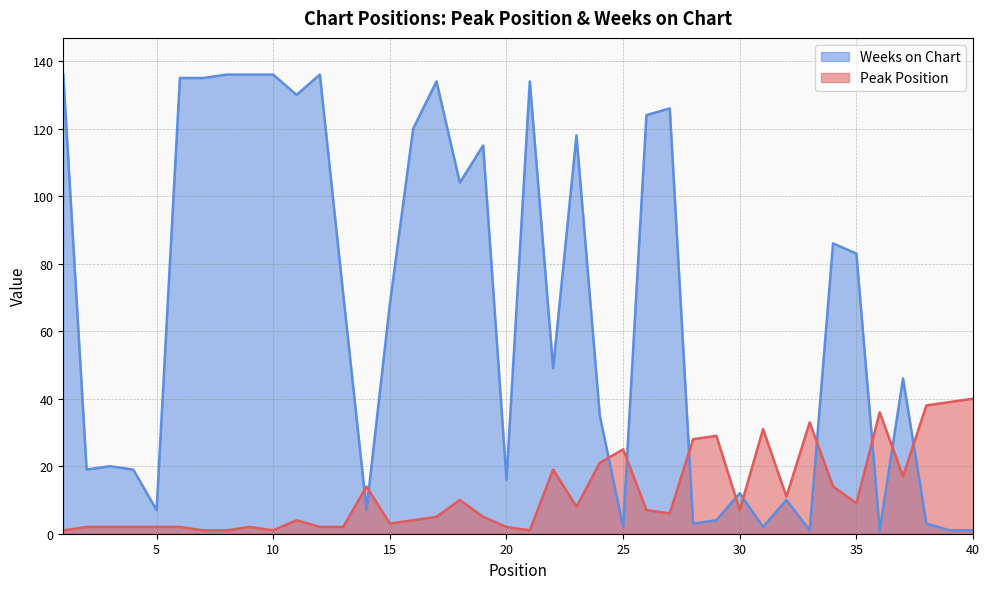

Rank the series by their average value, from lowest to highest.

Peak Position, Weeks on Chart